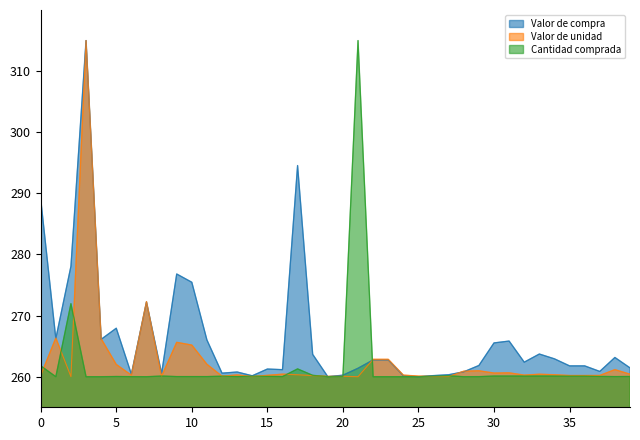

What is the minimum value for Cantidad comprada?

260.0